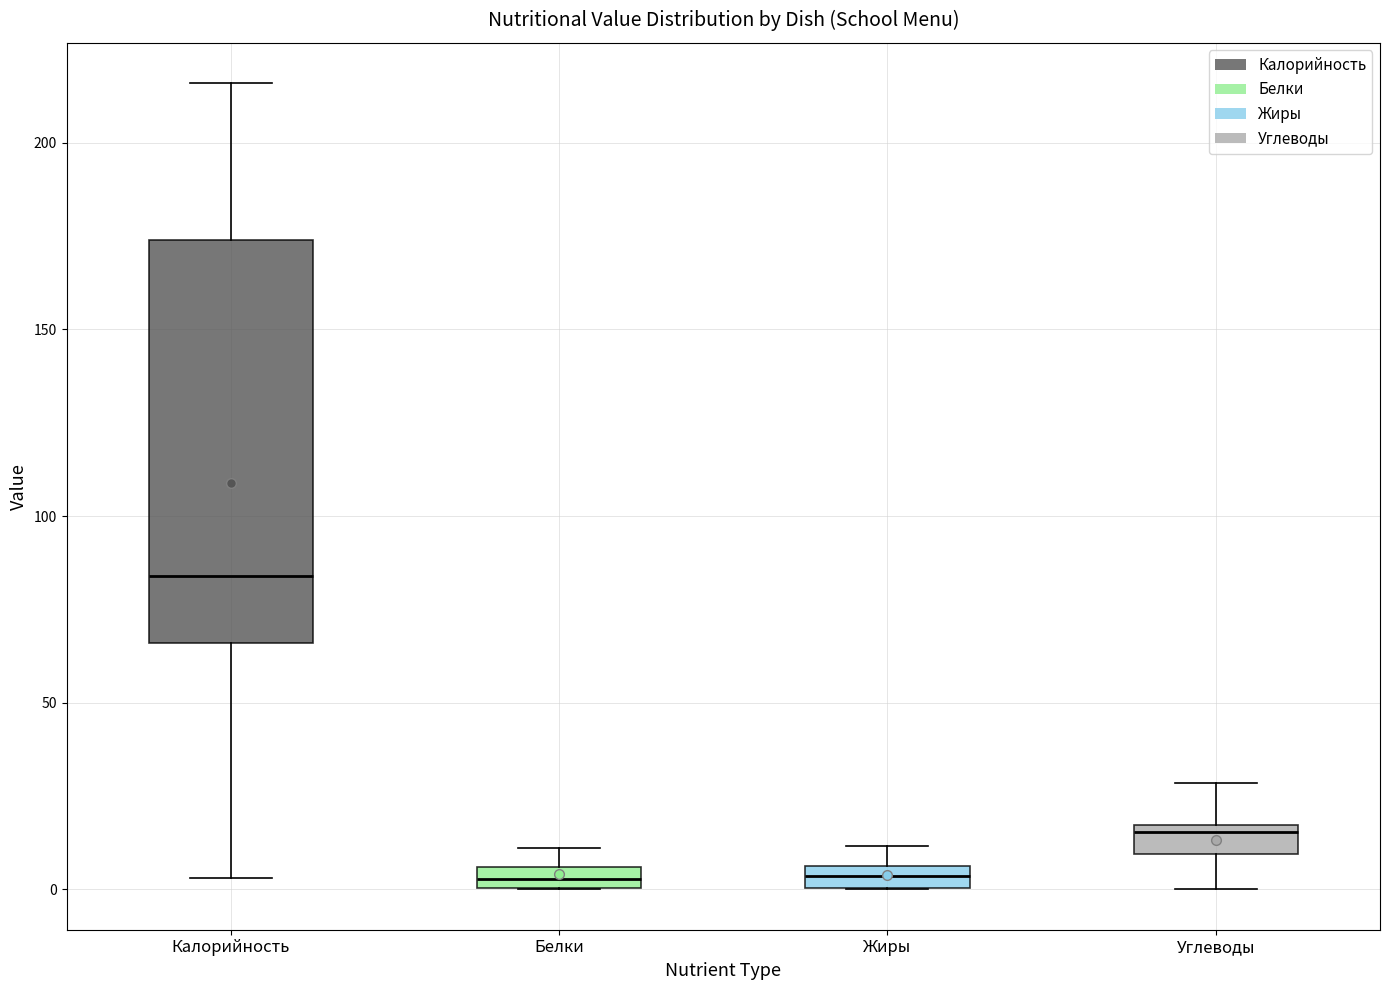

Comparing the boxes themselves (not the whiskers), which one is the tallest?

Калорийность